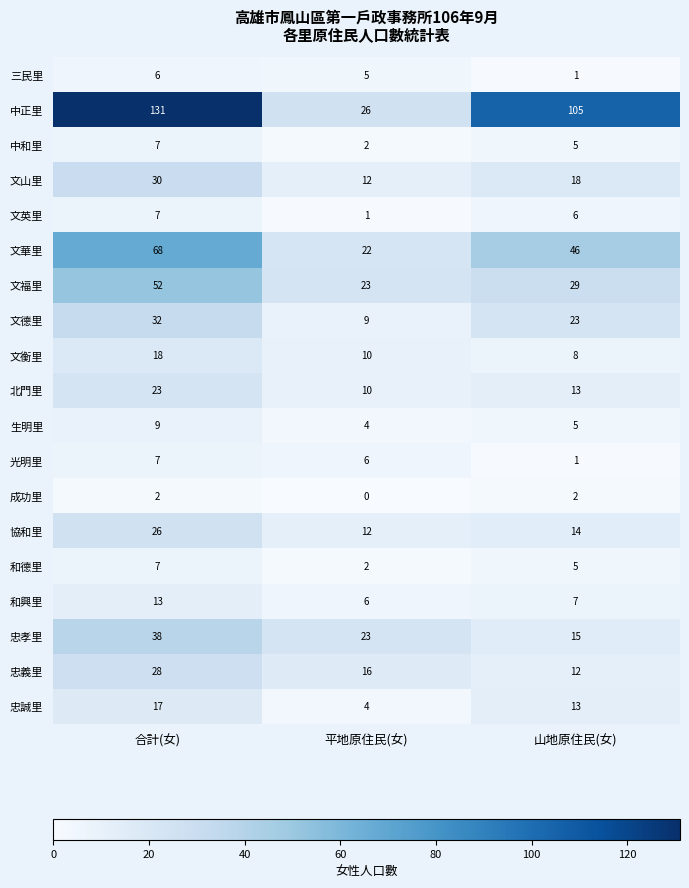

Which label corresponds to the smallest value in the chart?

平地原住民(女)